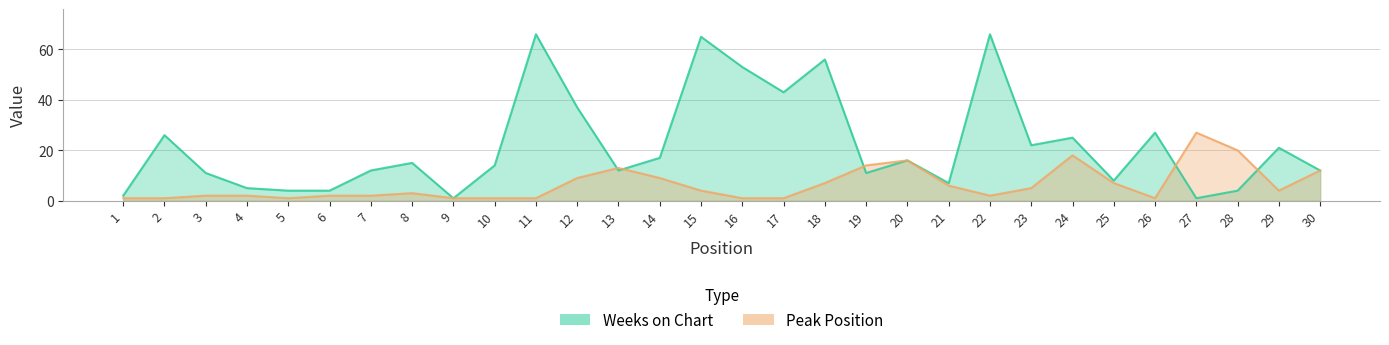

Is the value of Weeks on Chart at 2 greater than the value of Peak Position at 22?

Yes